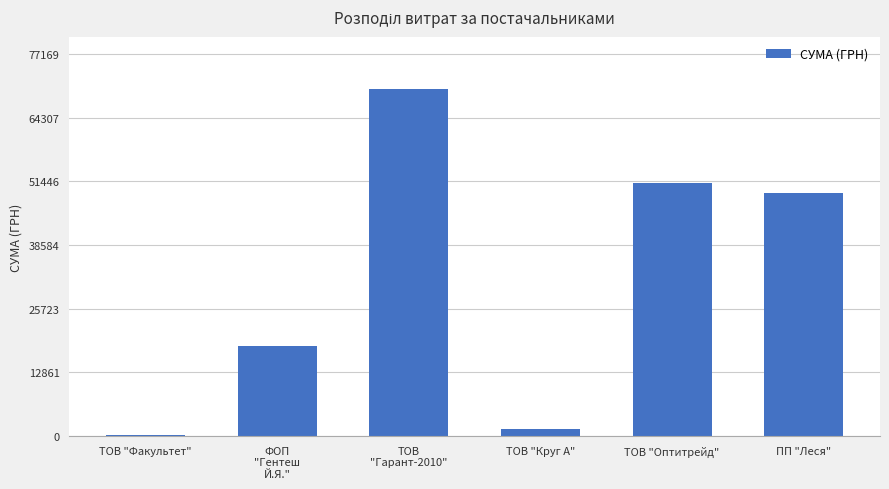

Between ТОВ "Оптитрейд" and ПП "Леся", which is larger?

ТОВ "Оптитрейд"